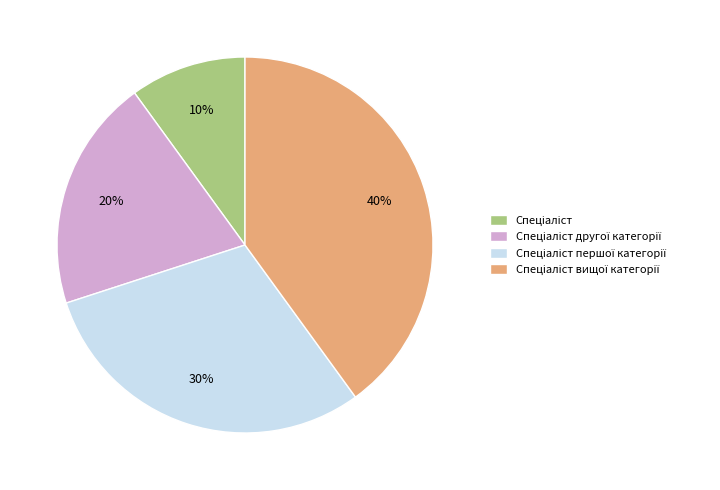

Is there a majority slice in this chart?

No